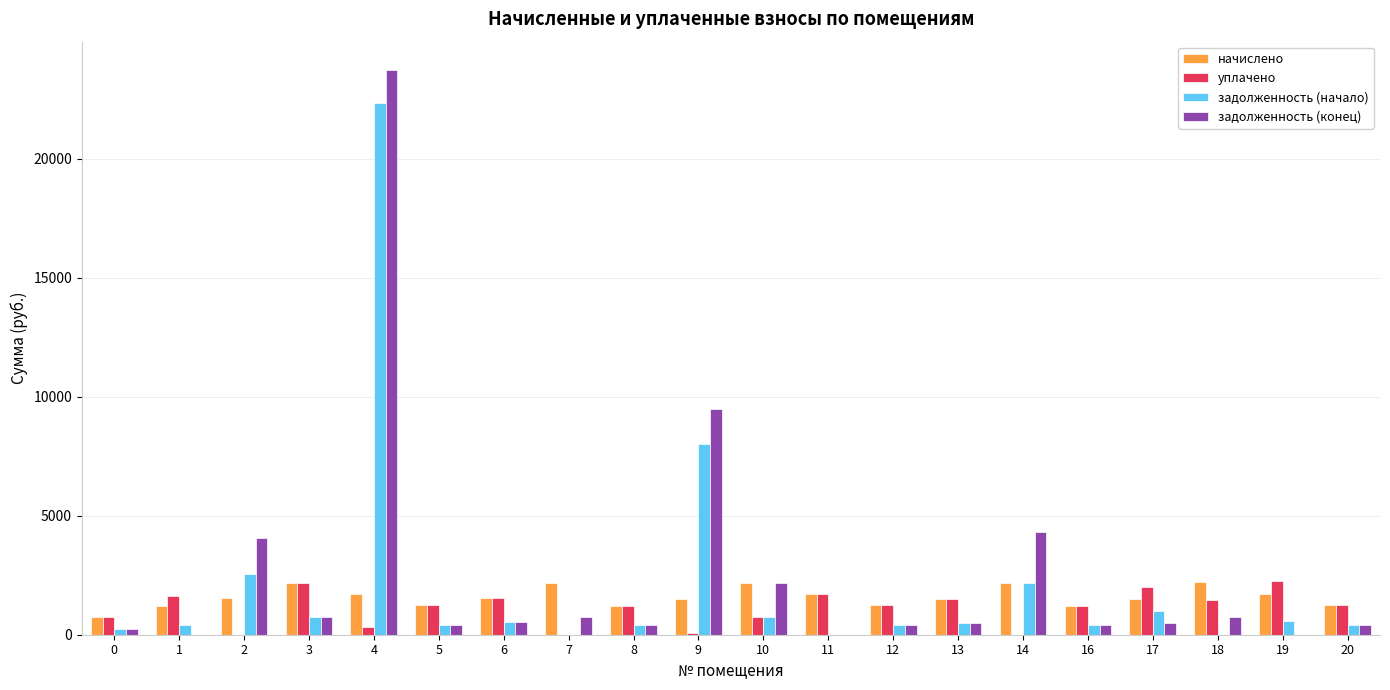

Is it true that задолженность (конец) equals 1430.7 at 10?

False